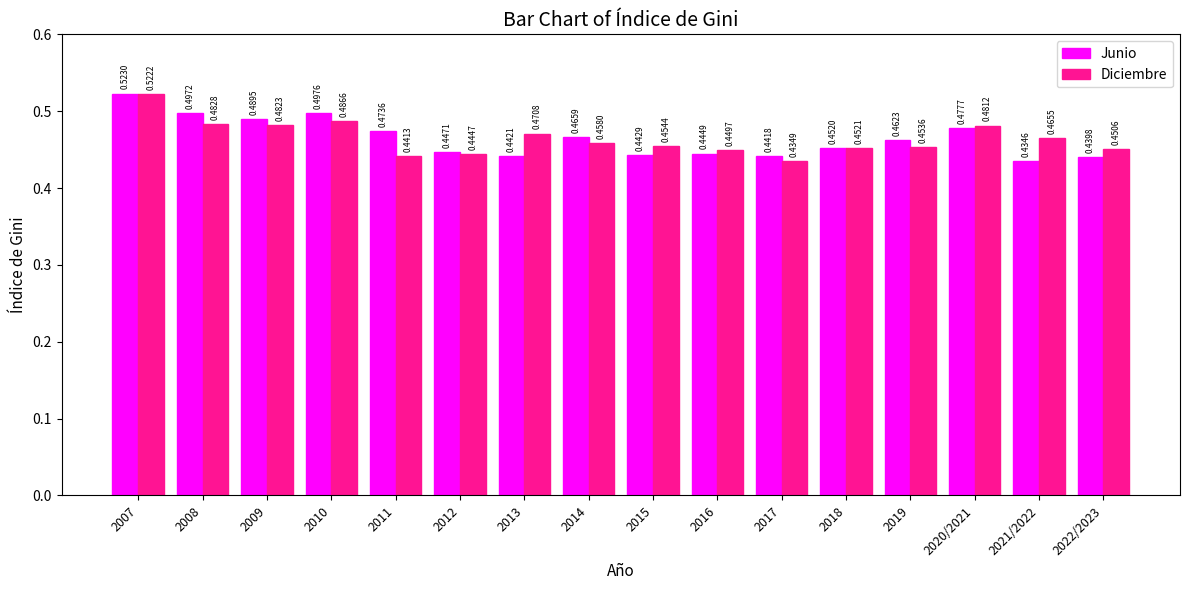

Which series has the widest spread of values?

Junio